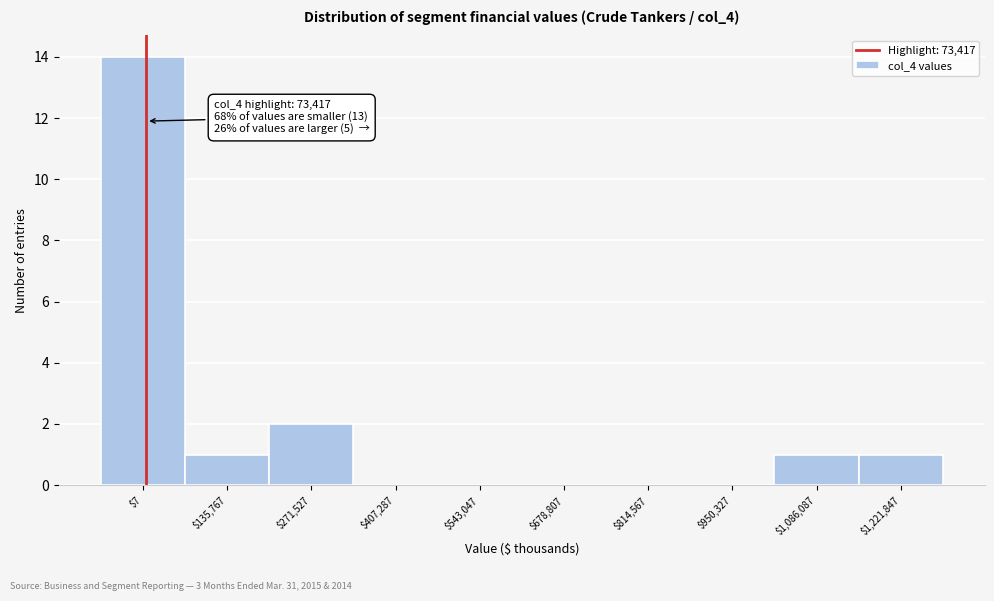

Is it true that the value at $7 is 14?

True